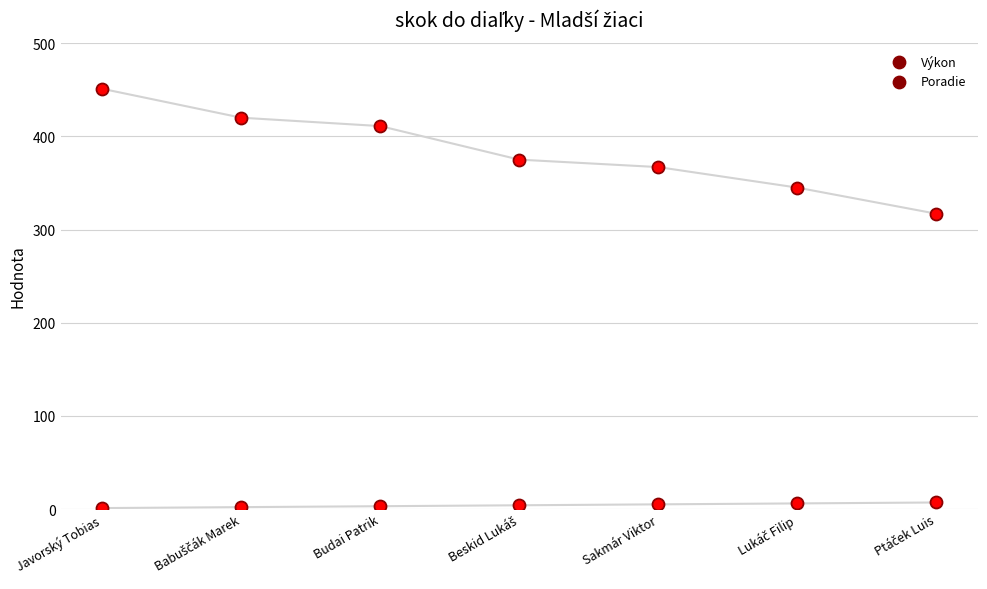

Is the value of Poradie at Lukáč Filip greater than the value of Výkon at Javorský Tobias?

No